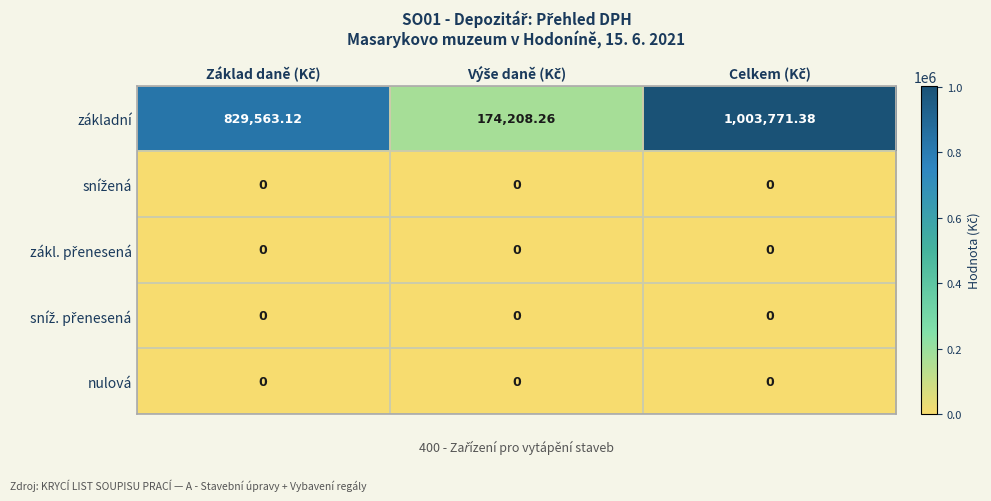

Which series has the largest total across all categories?

základní